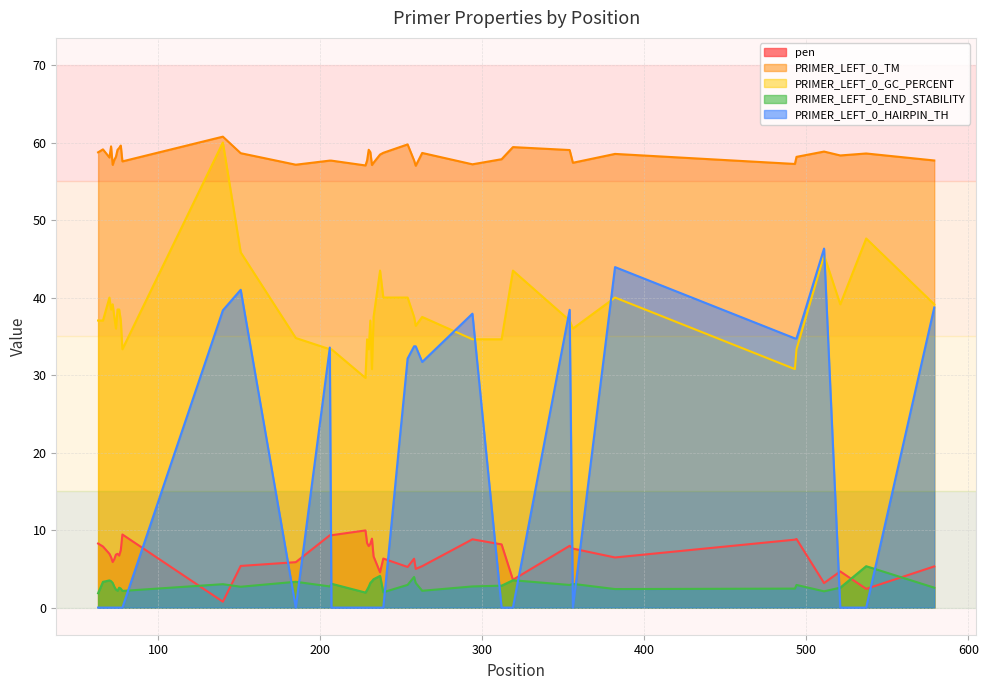

What are all the series names shown in the legend?

pen, PRIMER_LEFT_0_TM, PRIMER_LEFT_0_GC_PERCENT, PRIMER_LEFT_0_END_STABILITY, PRIMER_LEFT_0_HAIRPIN_TH